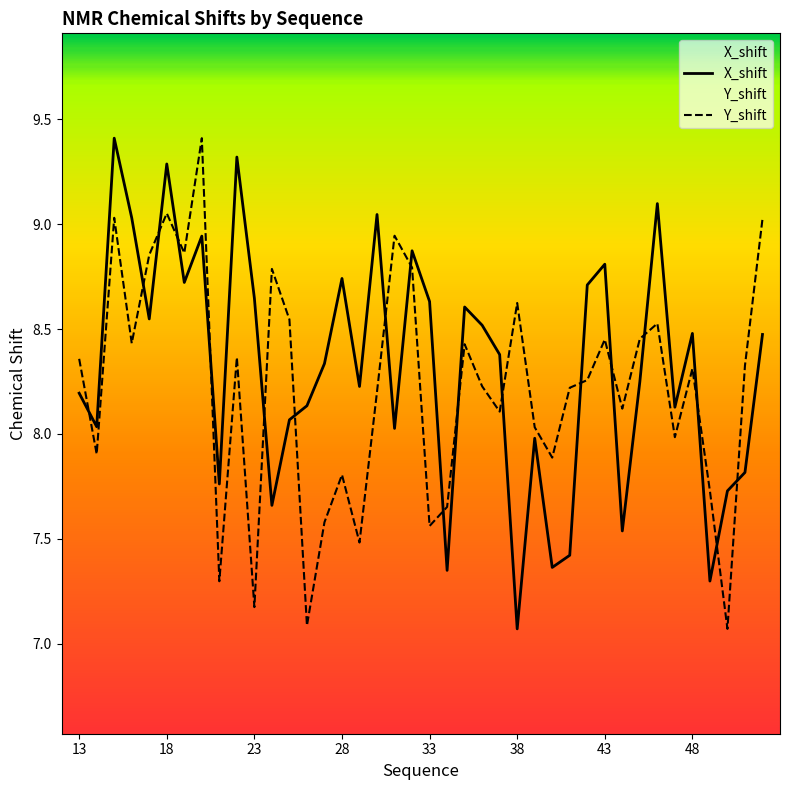

At which category is the sum across all series the highest?

15